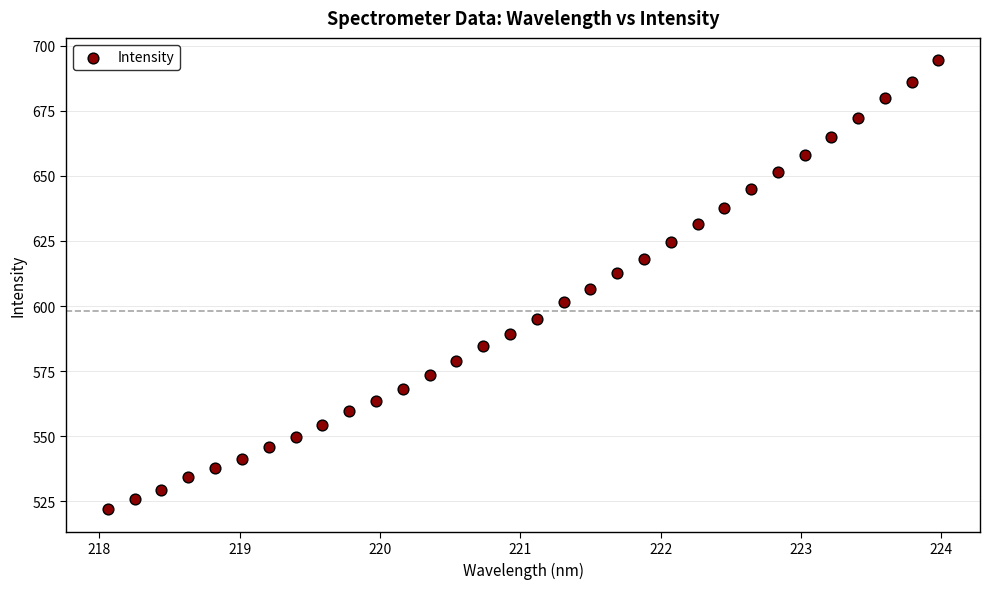

What is the range of Y values (max minus min)?

172.6